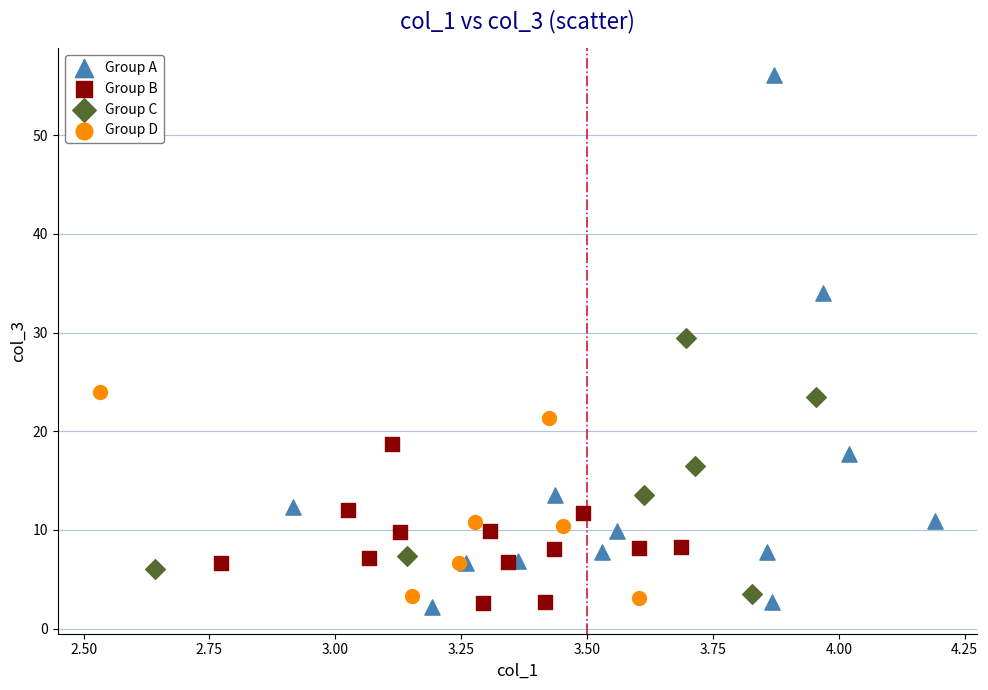

Which series has the largest Y range (max minus min)?

Group A